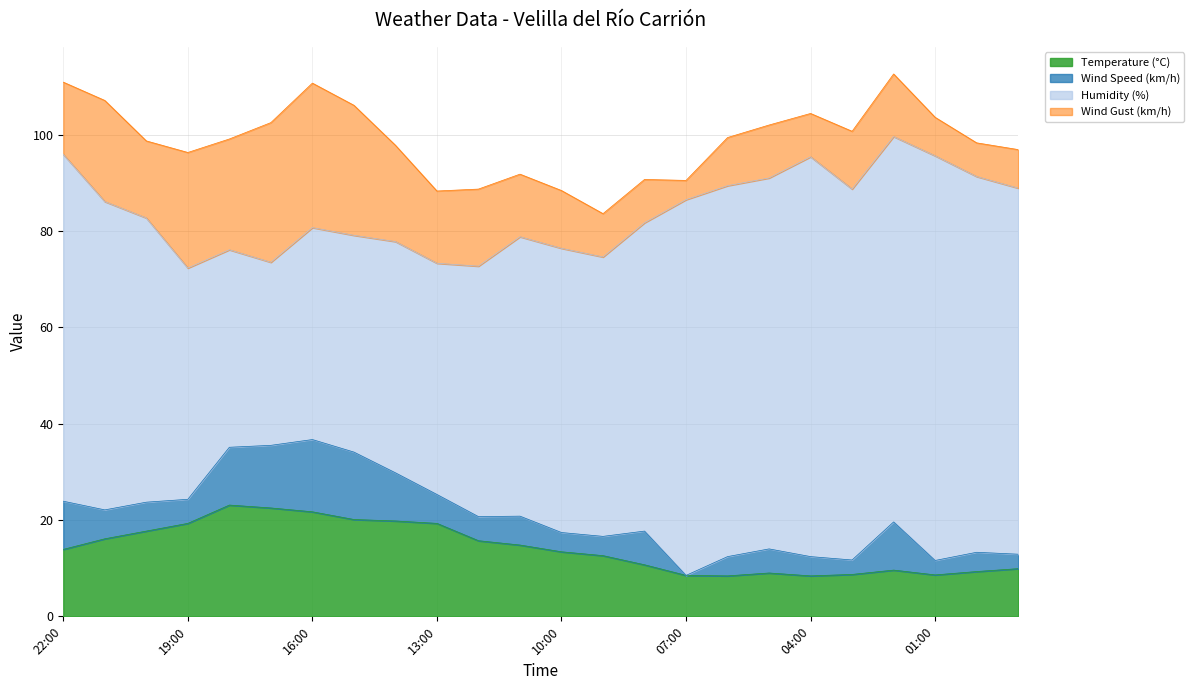

List the series in order of their peak value, highest first.

Humidity (%), Wind Gust (km/h), Temperature (°C), Wind Speed (km/h)